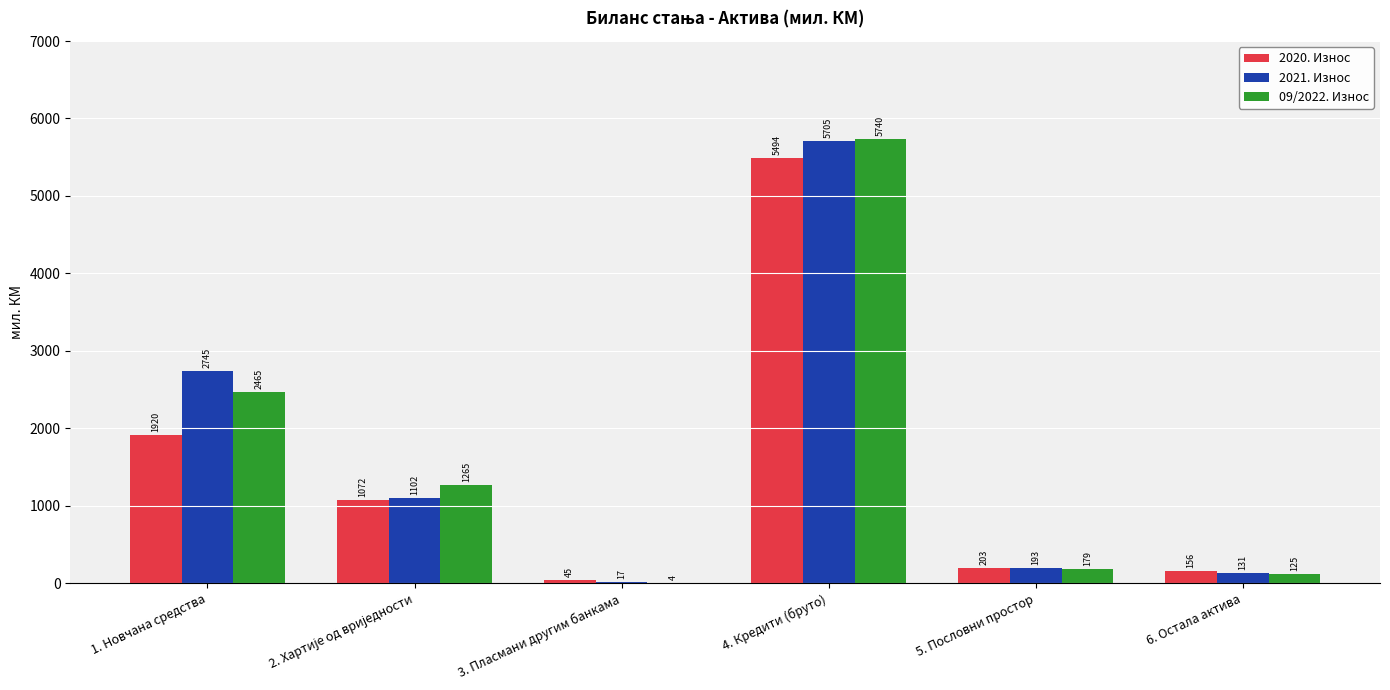

Is the value of 2020. Износ at 3. Пласмани другим банкама greater than the value of 09/2022. Износ at 5. Пословни простор?

No